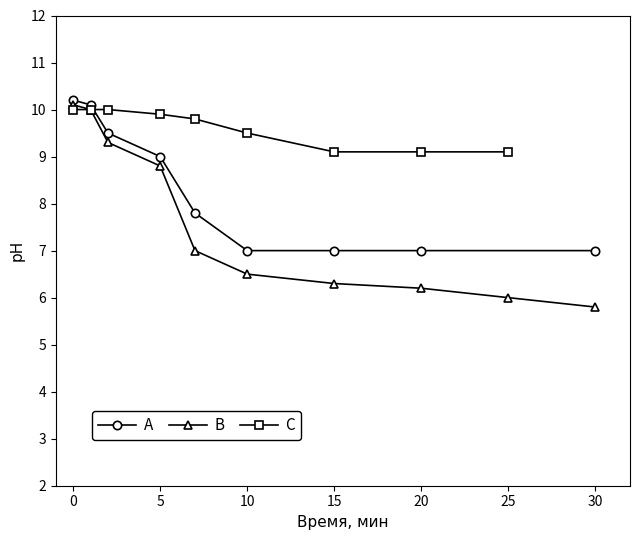

The value of C at 0 is 14.1. True or false?

False